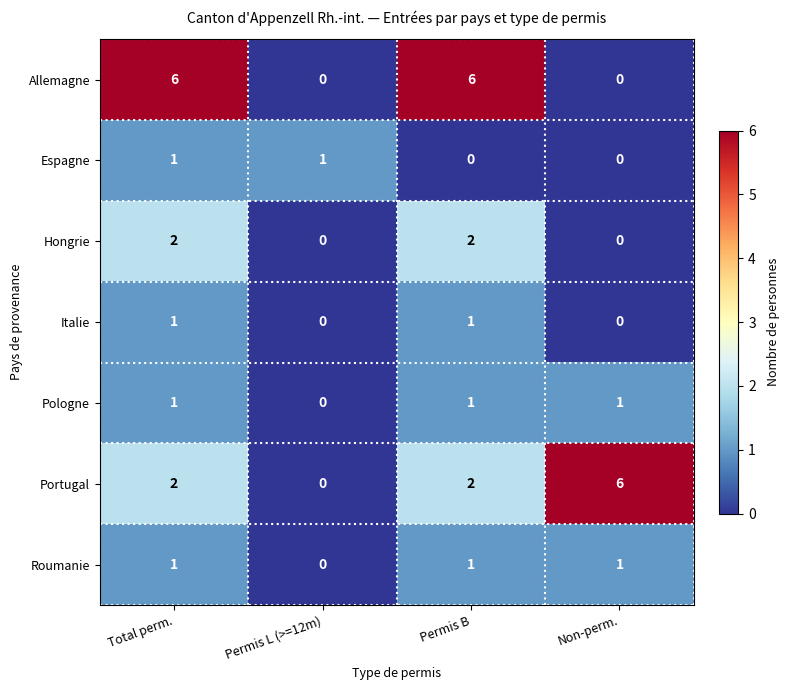

Which series has the largest total across all categories?

Allemagne